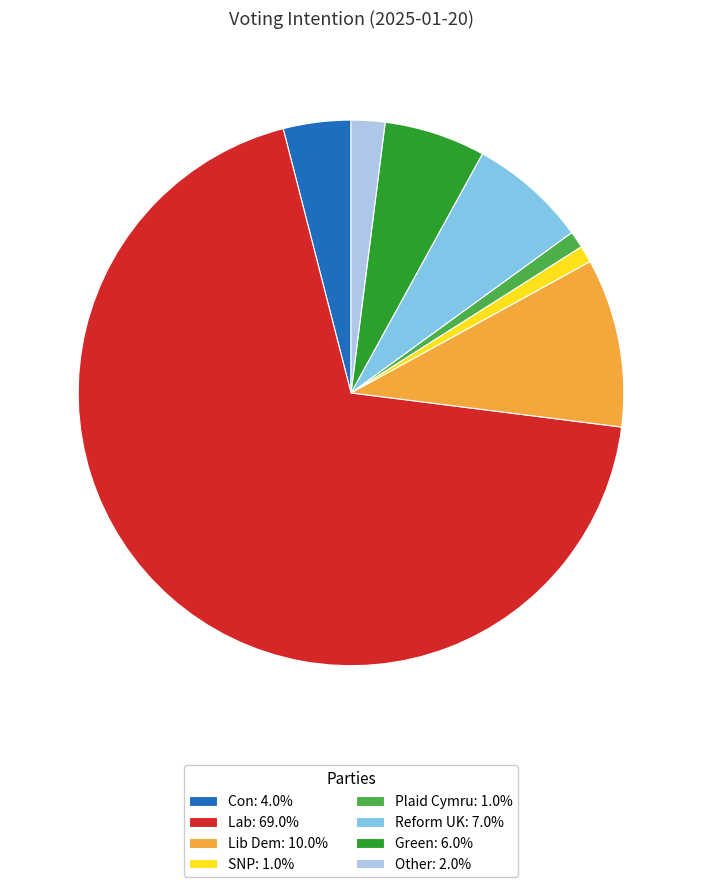

Is Plaid Cymru: 1.0% the majority of the pie?

No